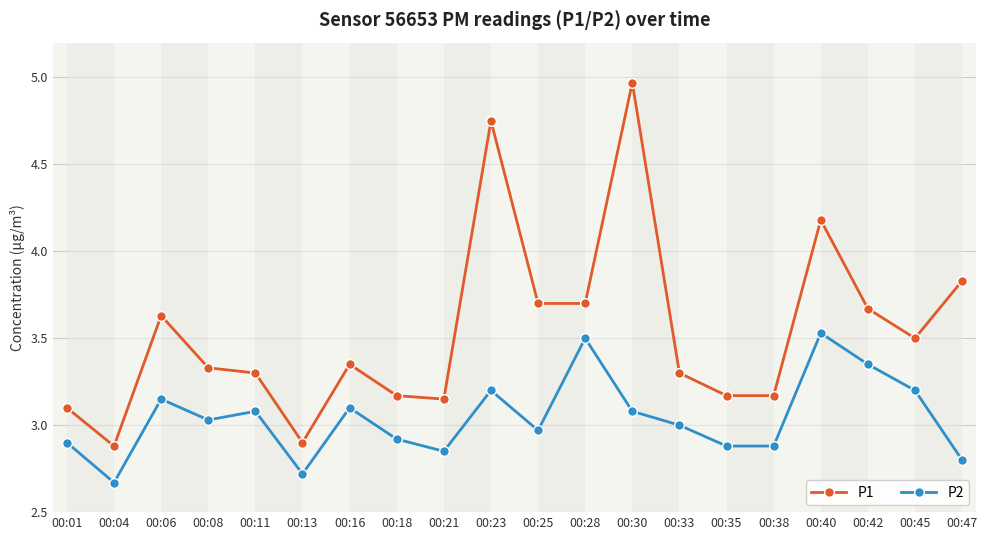

Which series has the largest range (max minus min)?

P1